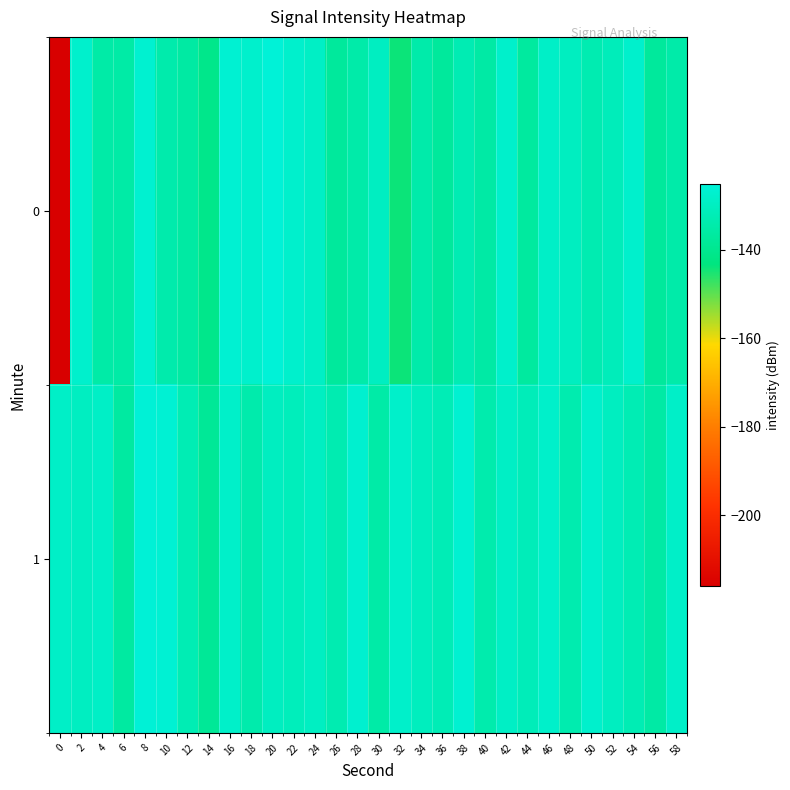

What is the total value across all series at 20?

-255.4